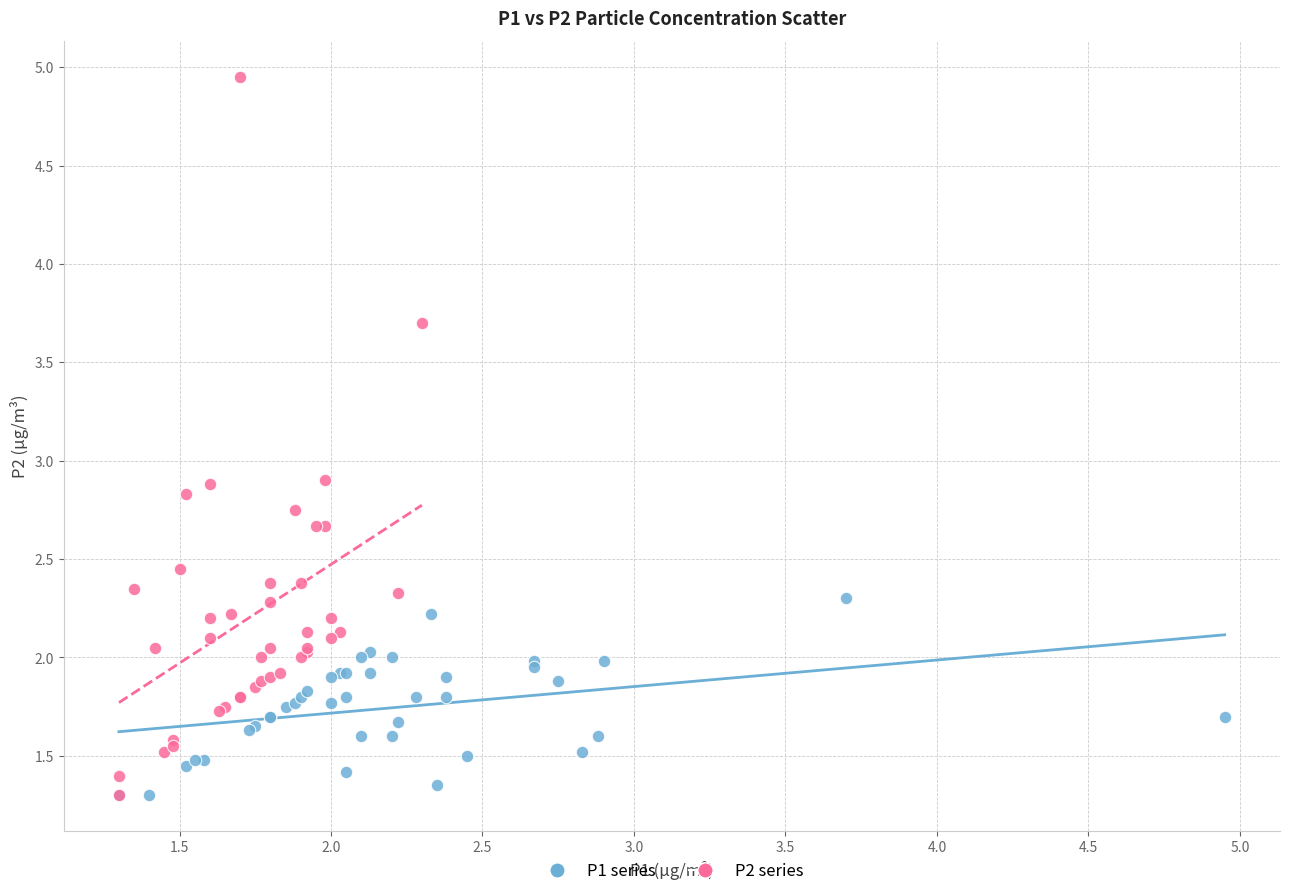

Which series has the widest spread of Y values?

P2 series